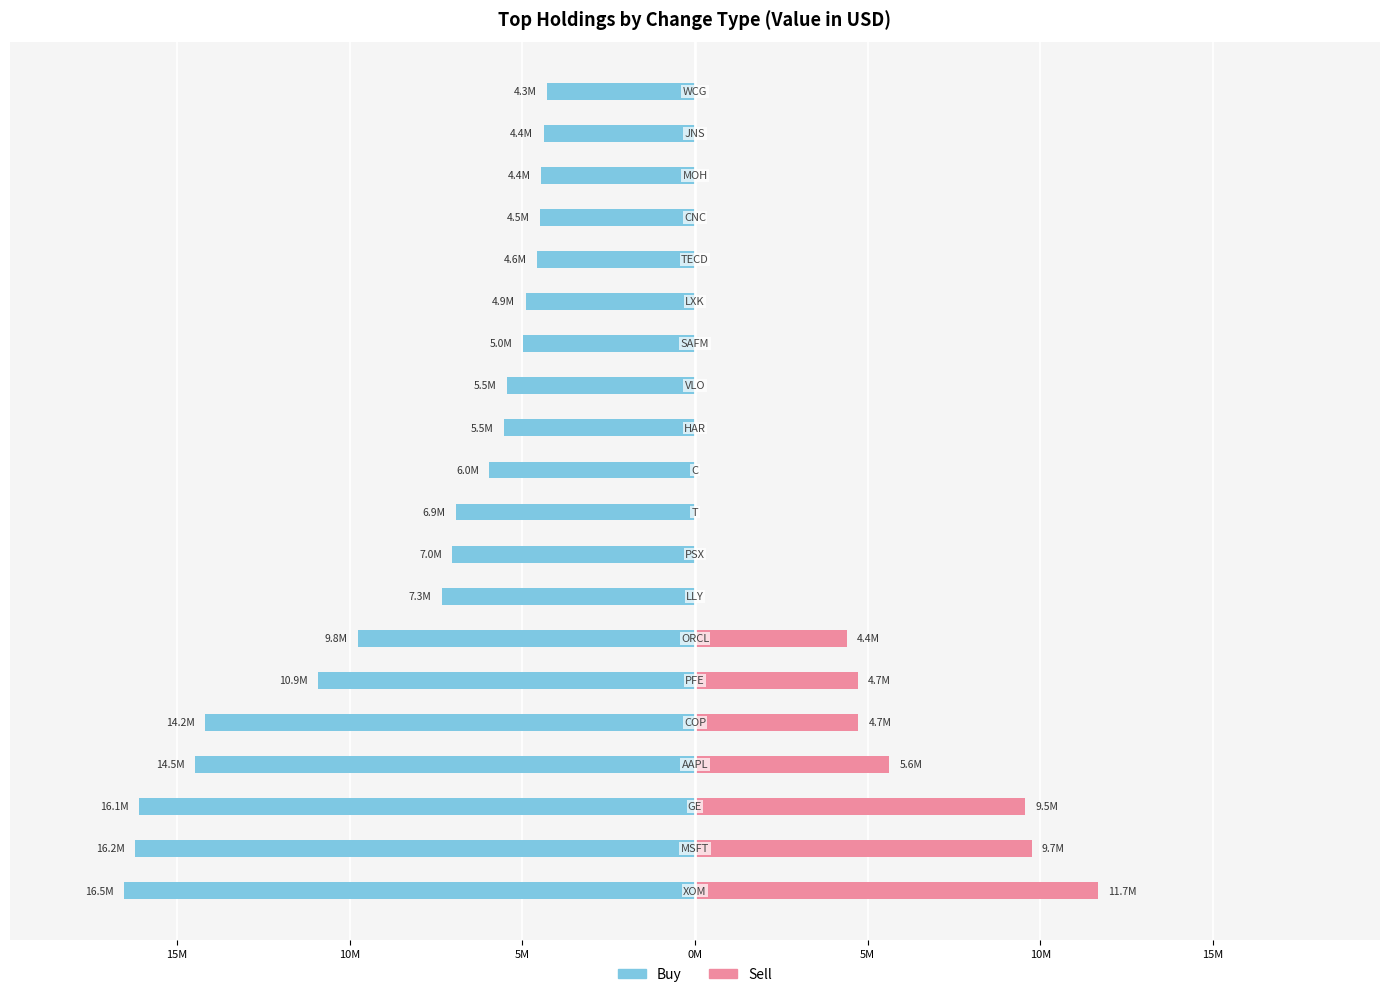

How many groups of bars are there?

20